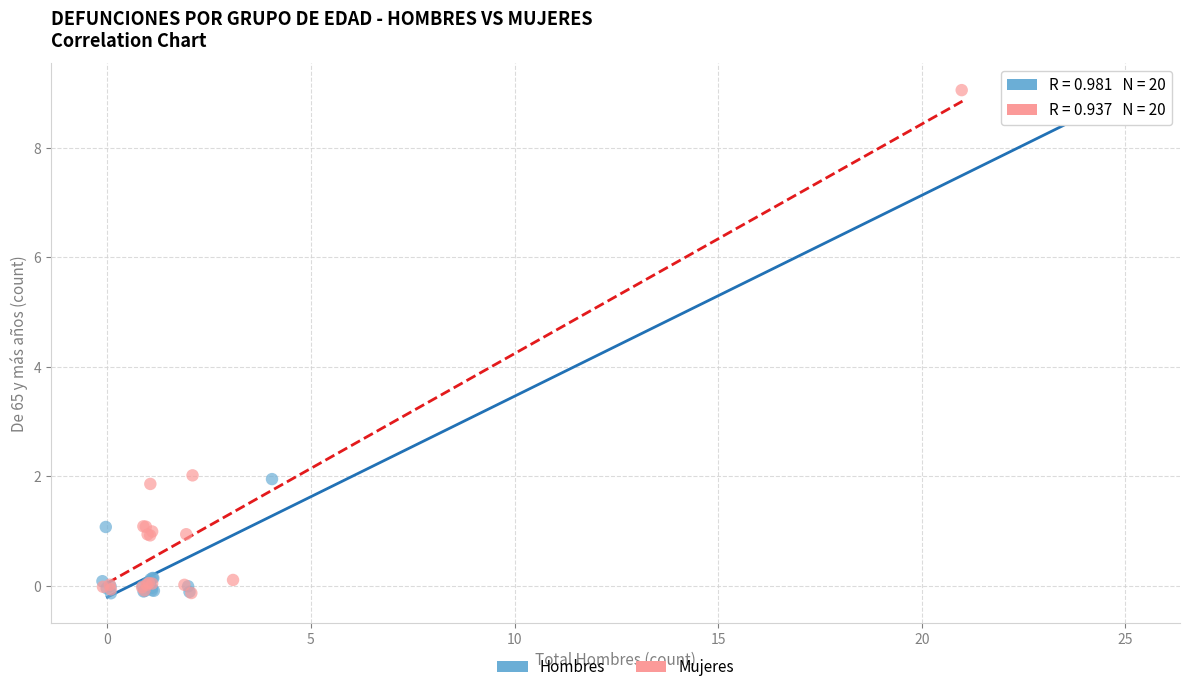

What are all the series names shown in the legend?

Hombres, Mujeres